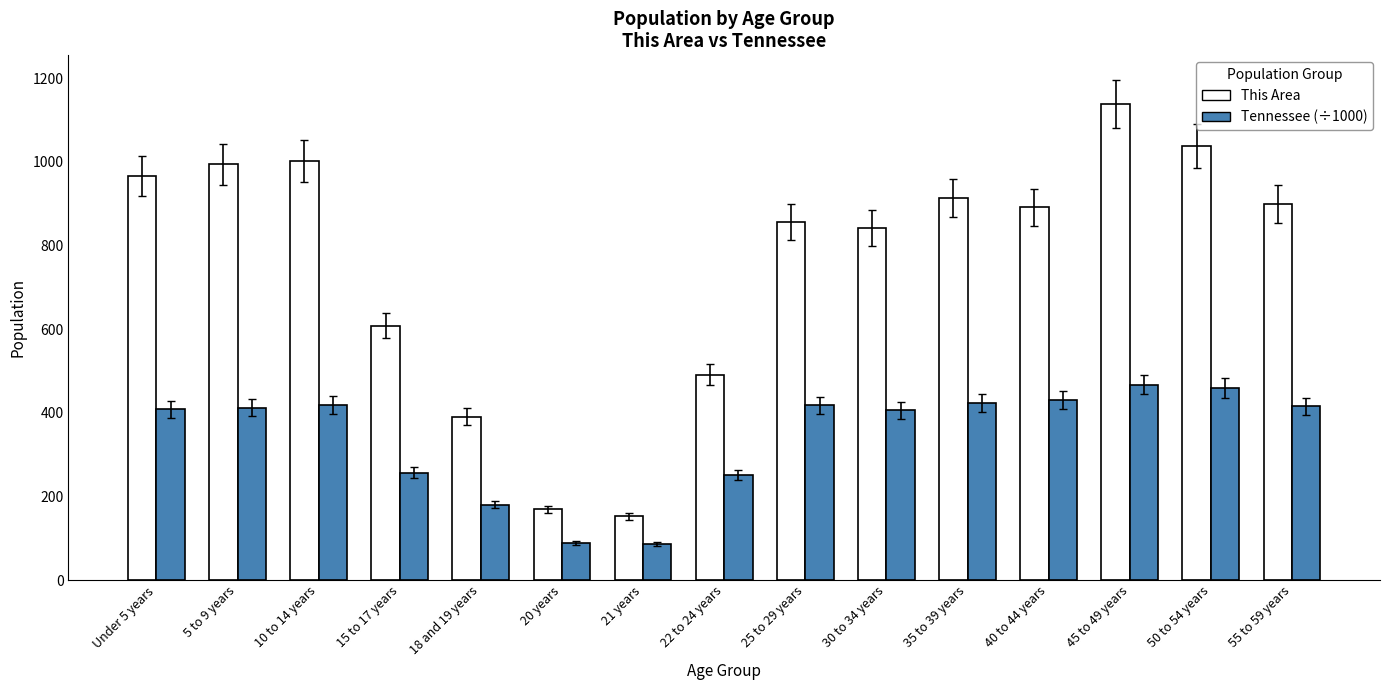

At how many categories does at least one series exceed 700?

10